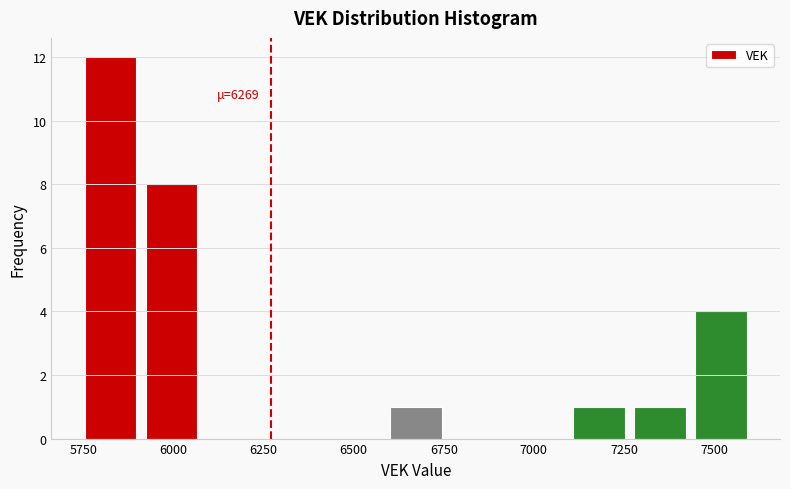

Read against the x-axis, roughly where is the centre of the tallest bar?

5800